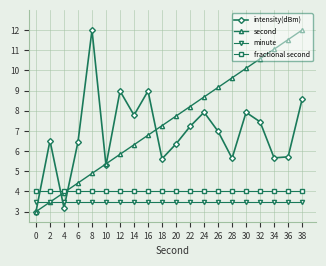

At how many categories does at least one series exceed 10?

6